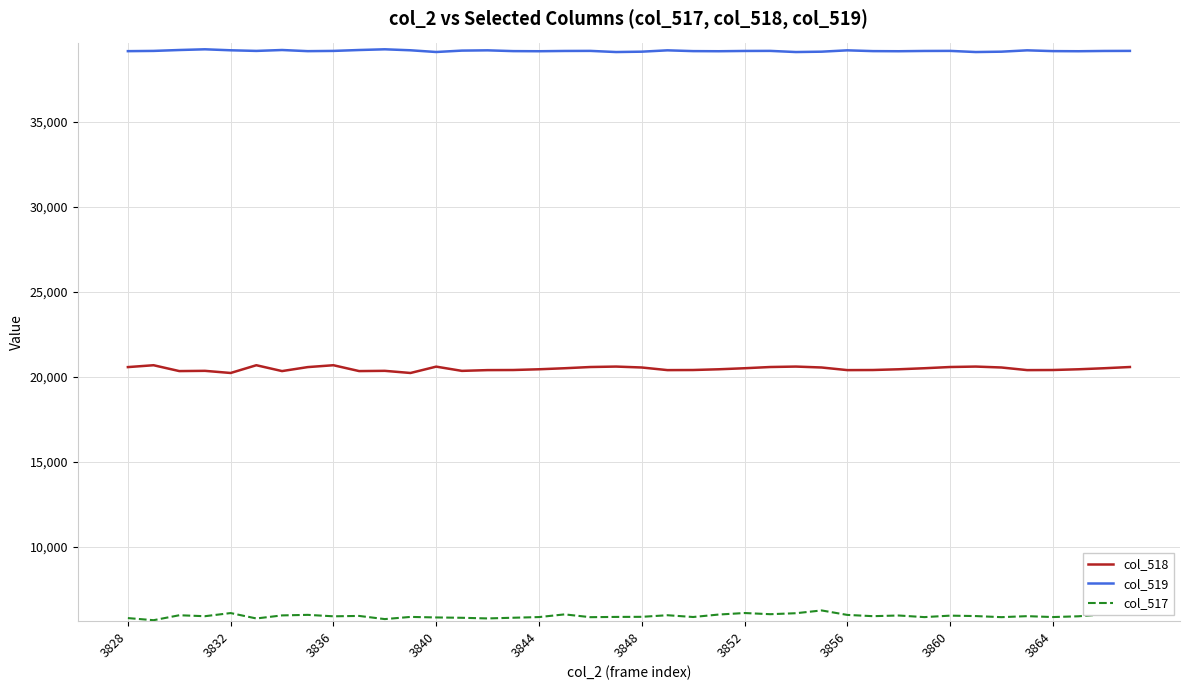

Is it true that col_518 equals 20505 at 3852?

True